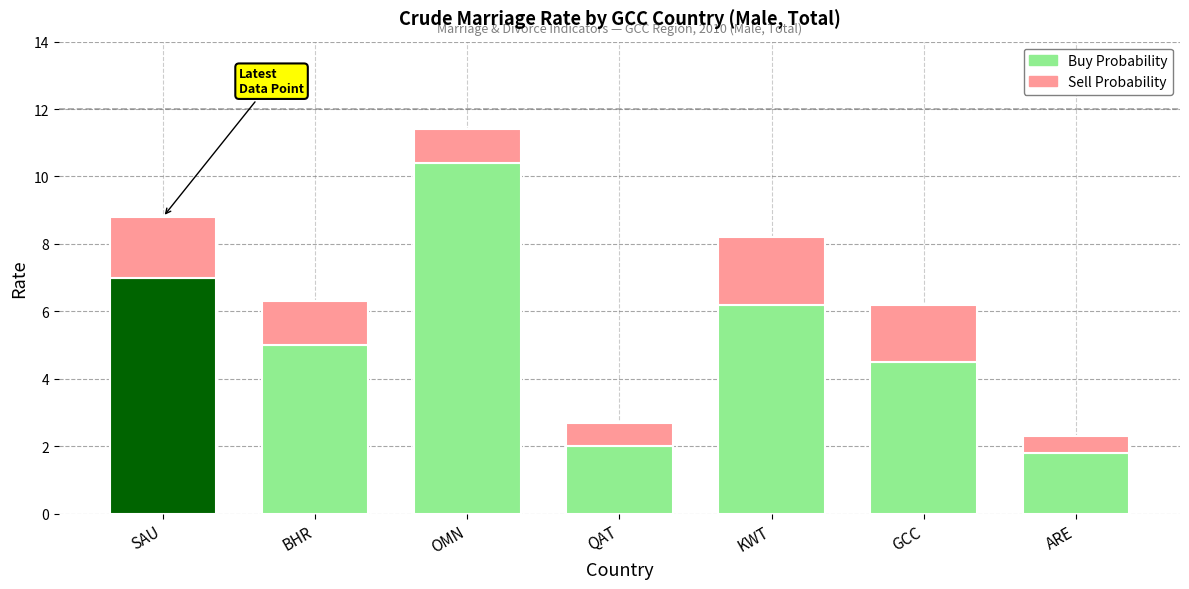

Count the Sell Probability values in the range 0 to 1.

3